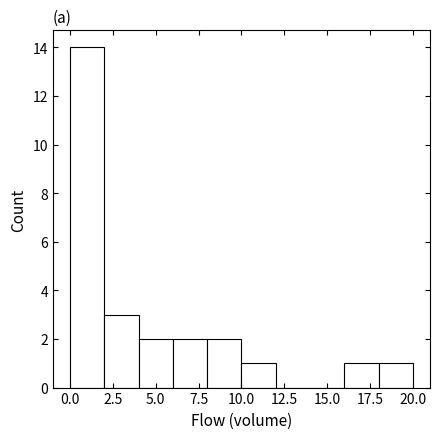

Reading left to right, transcribe this chart: for each bar, give the range it covers on the x-axis and its height. The values are not printed on the chart, so give them approximately, as read against the axis.

0 to 2: 14
2 to 4: 3
4 to 6: 2
6 to 8: 2
8 to 10: 2
10 to 12: 1
12 to 14: 0
14 to 16: 0
16 to 18: 1
18 to 20: 1